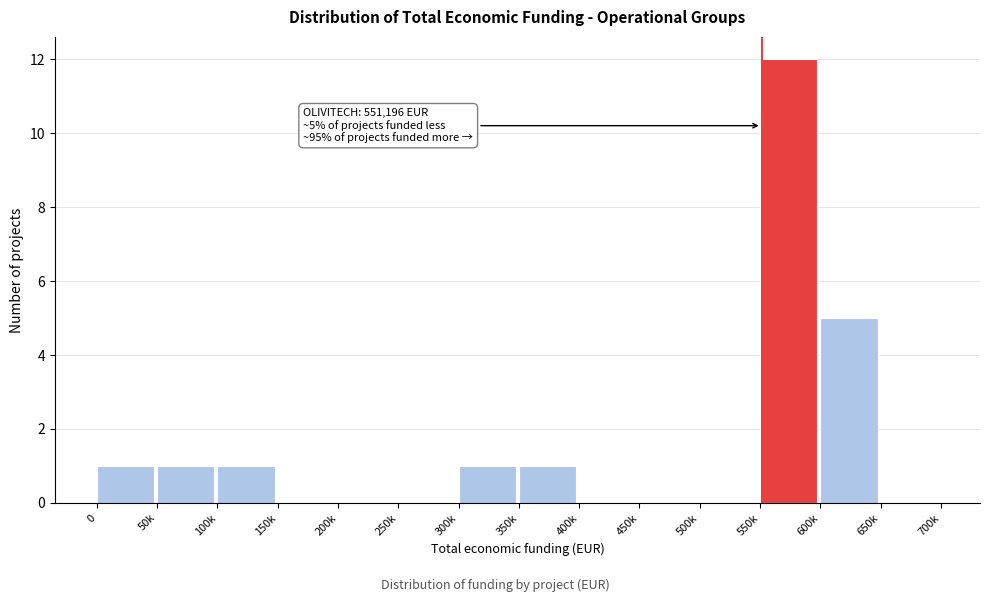

Reading left to right, list all the values displayed in this chart.

0=1	50k=1	100k=1	150k=0	200k=0	250k=0	300k=1	350k=1	400k=0	450k=0	500k=0	550k=12	600k=5	650k=0